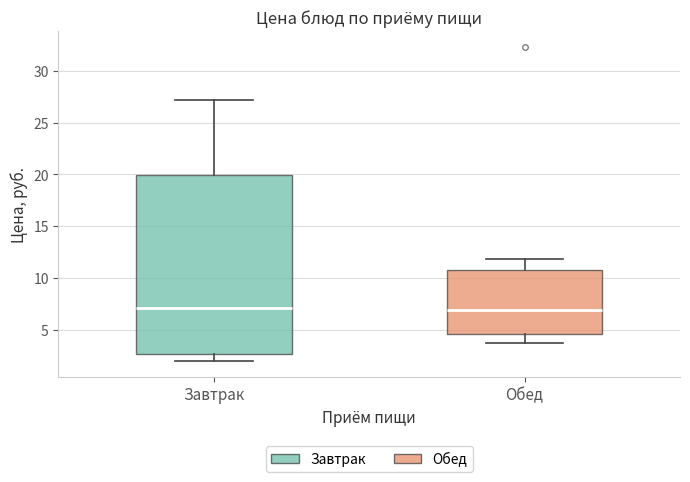

Reading left to right, read every box against the y-axis: the position of its median line, the range the box covers, and the ends of its whiskers. The values are not printed on the chart, so give them approximately, as read against the axis.

Завтрак: median 7.0, box 2.5 to 20.0, whiskers 2.0 to 27.0
Обед: median 7.0, box 4.5 to 10.5, whiskers 3.5 to 12.0